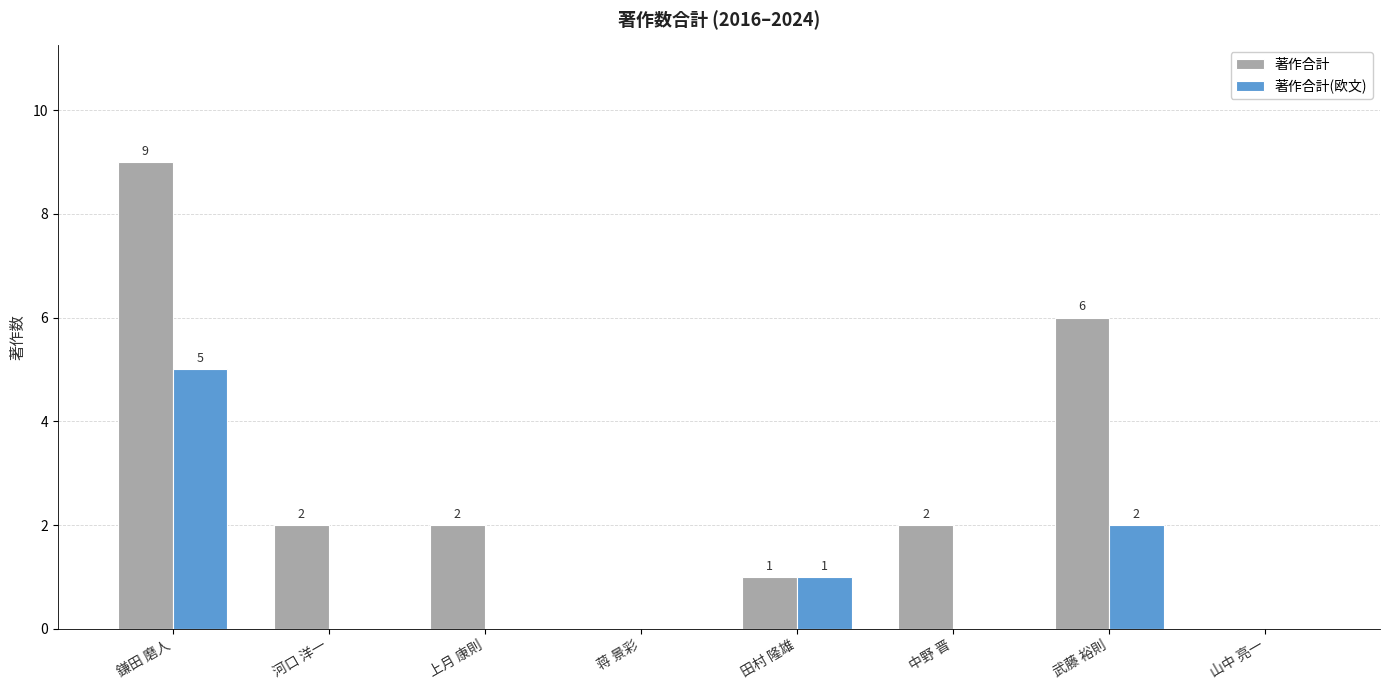

How many series are shown in this chart?

2